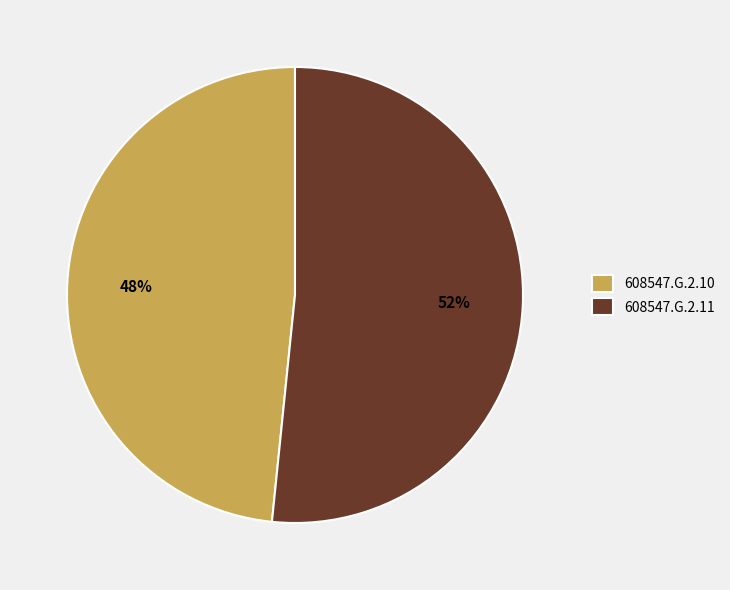

The 608547.G.2.11 slice represents 52% of the pie. True or false?

True